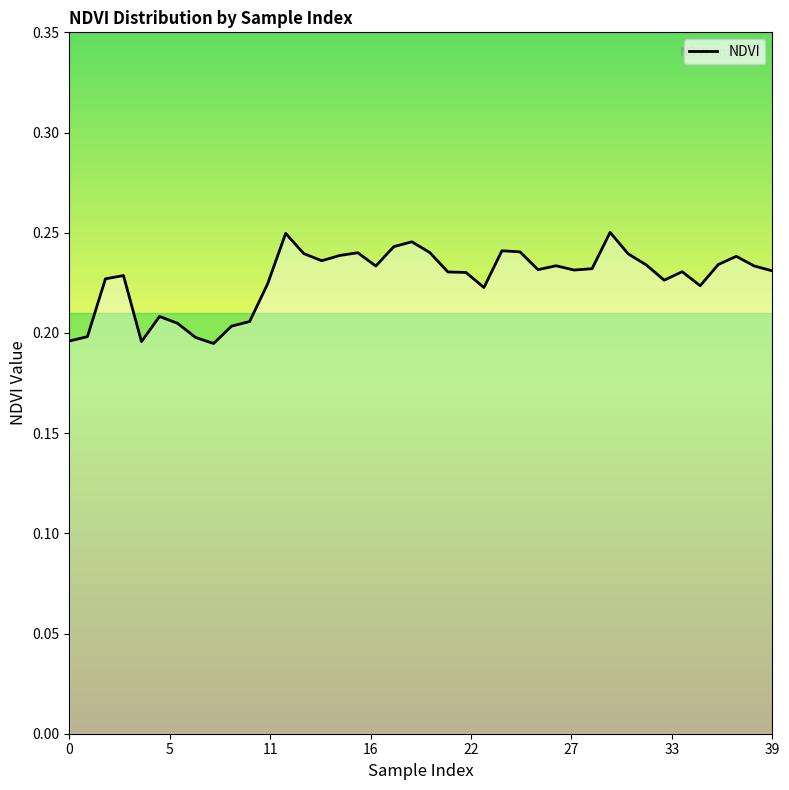

At which category does the chart reach its minimum across all series?

8